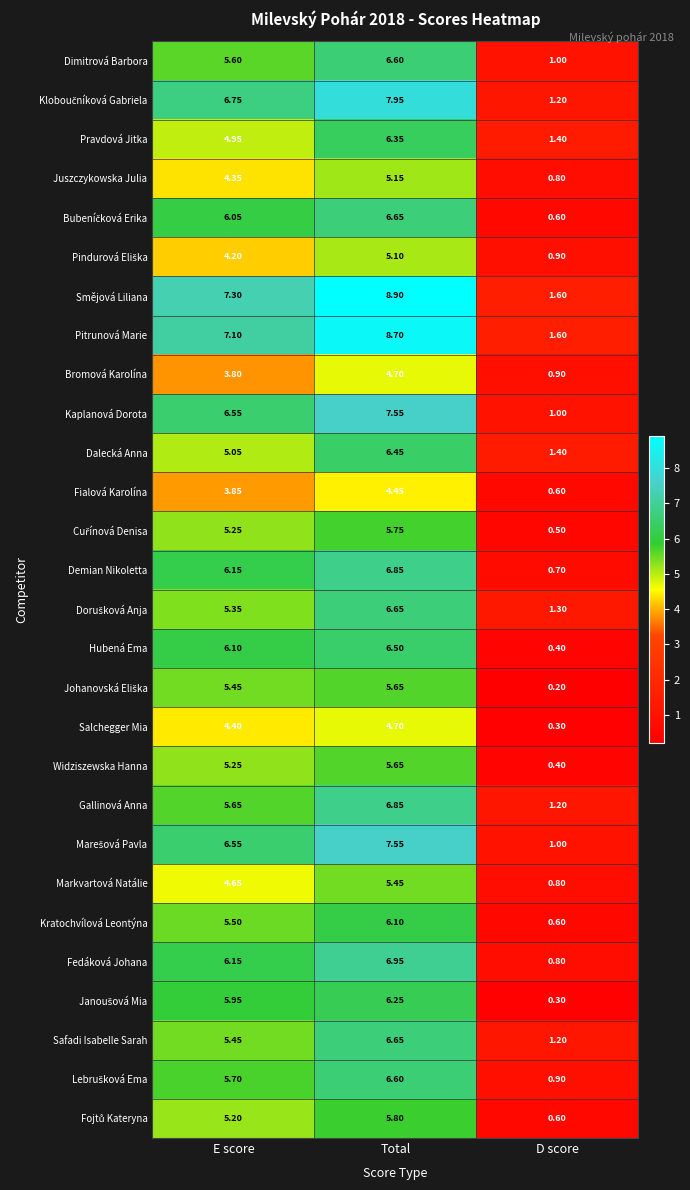

At which category is the sum across all series the highest?

Total